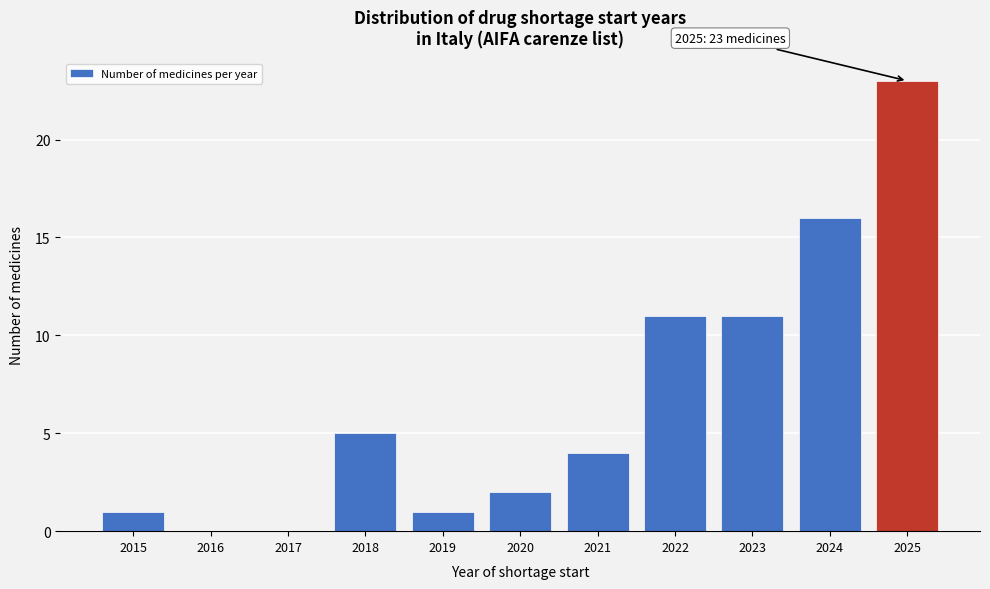

Over which range of the x-axis is the bar tallest?

2024.5 to 2025.5